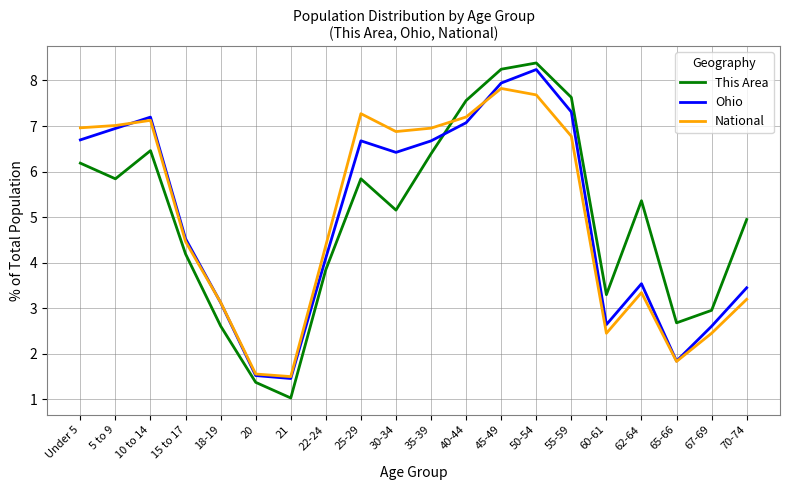

What are all the series names shown in the legend?

This Area, Ohio, National